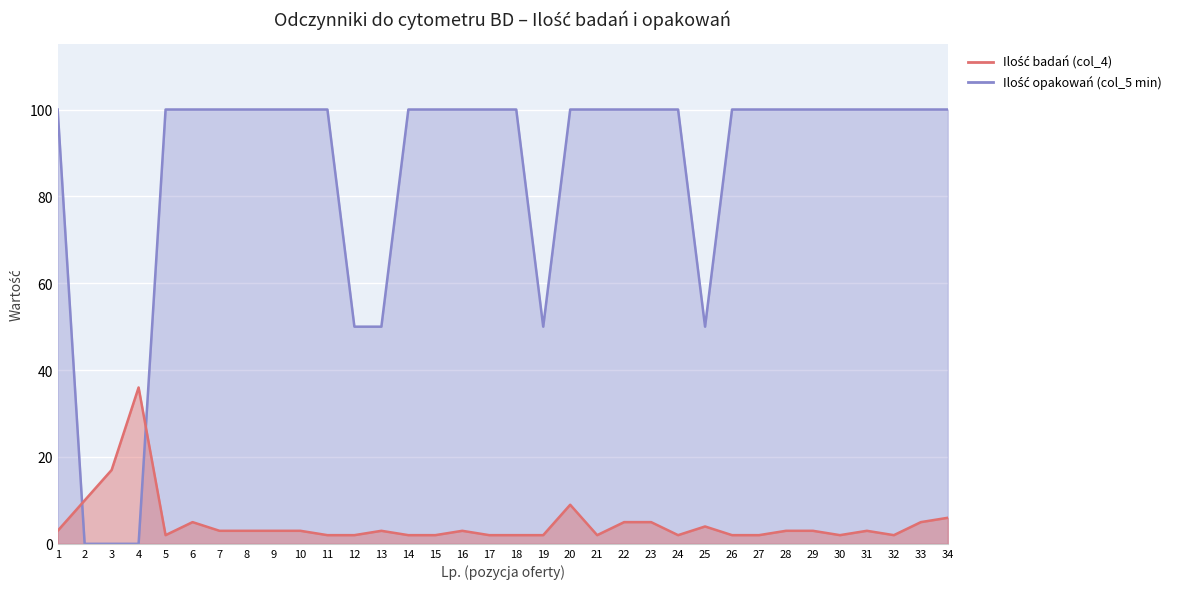

How many categories are shown in the chart?

34